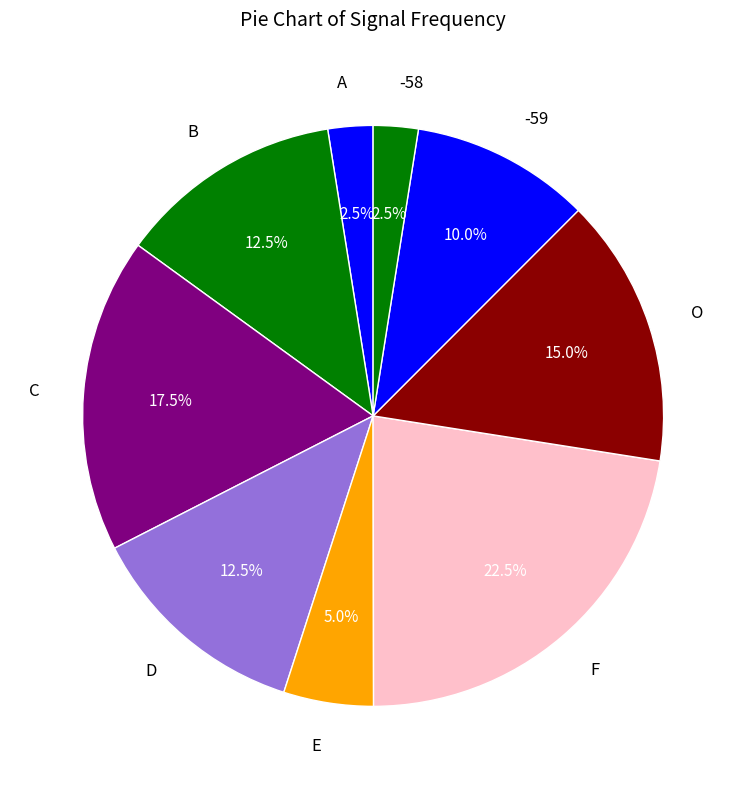

What is the largest slice in the pie chart?

F